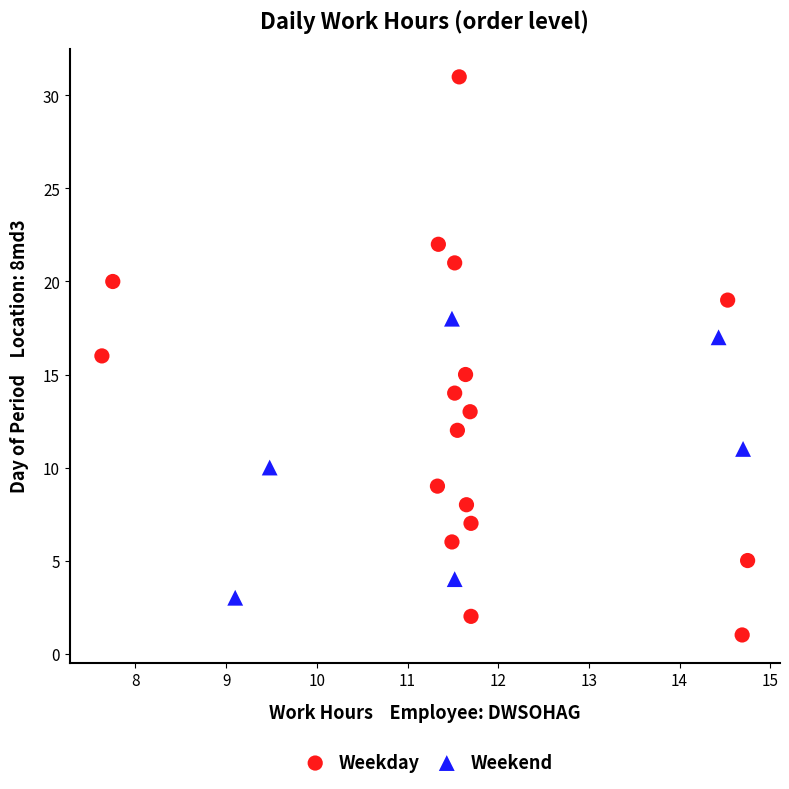

Which series has the widest spread of Y values?

Weekday